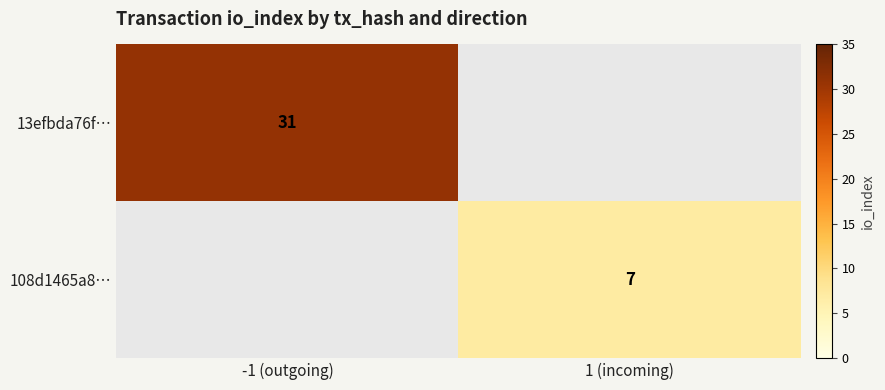

Which category has the lowest value across all series?

1 (incoming)